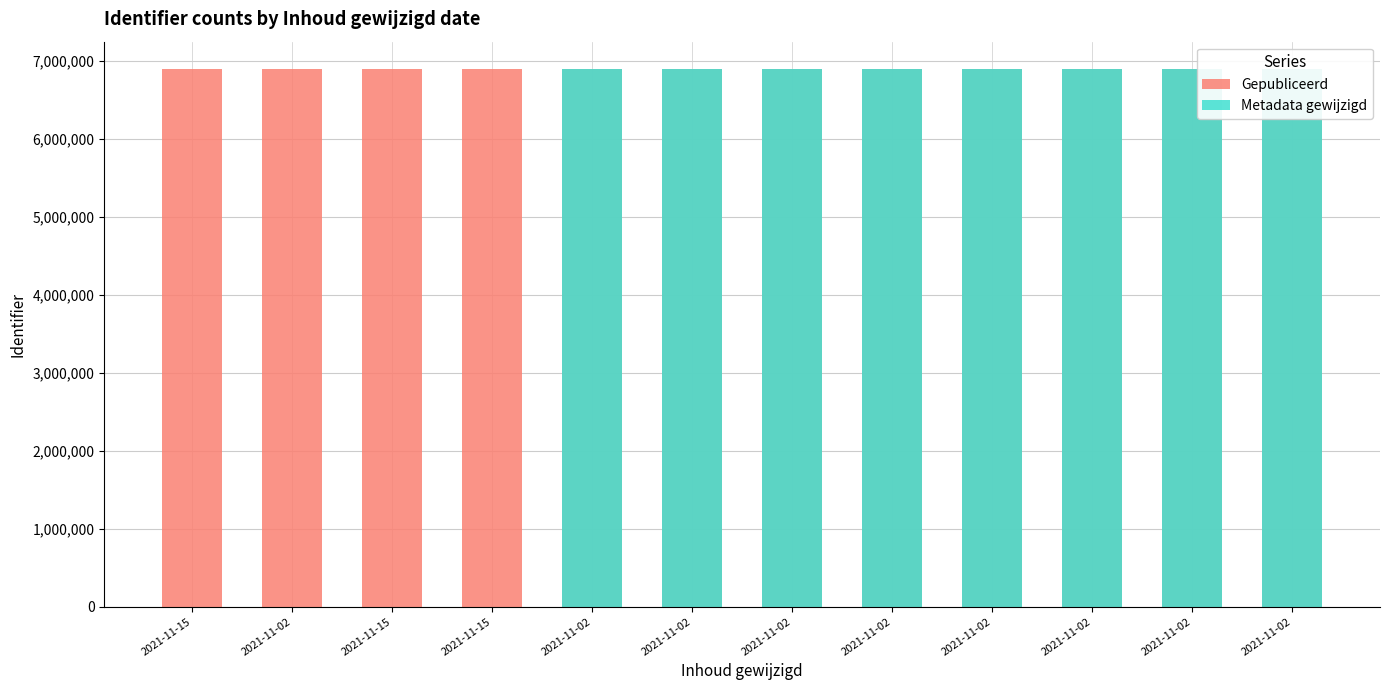

How many values in the Metadata gewijzigd series exceed 6900288?

5